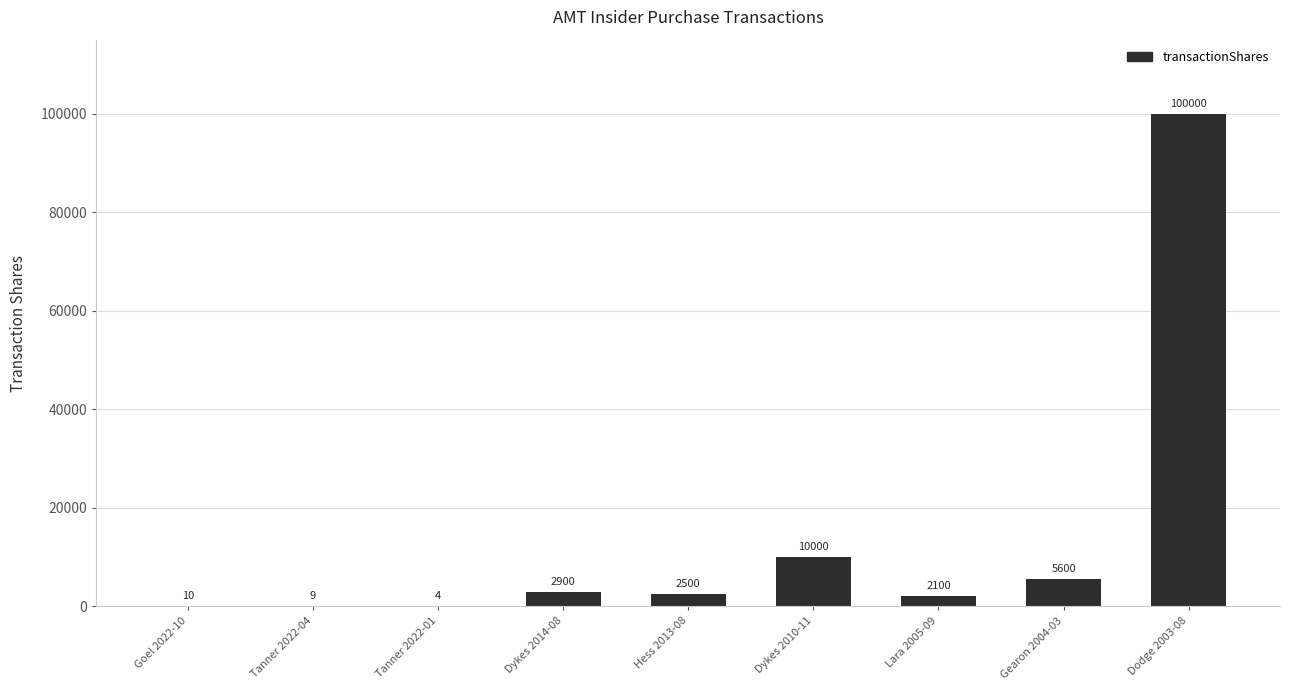

What is the sum of the values at Dykes 2014-08 and Goel 2022-10?

2910